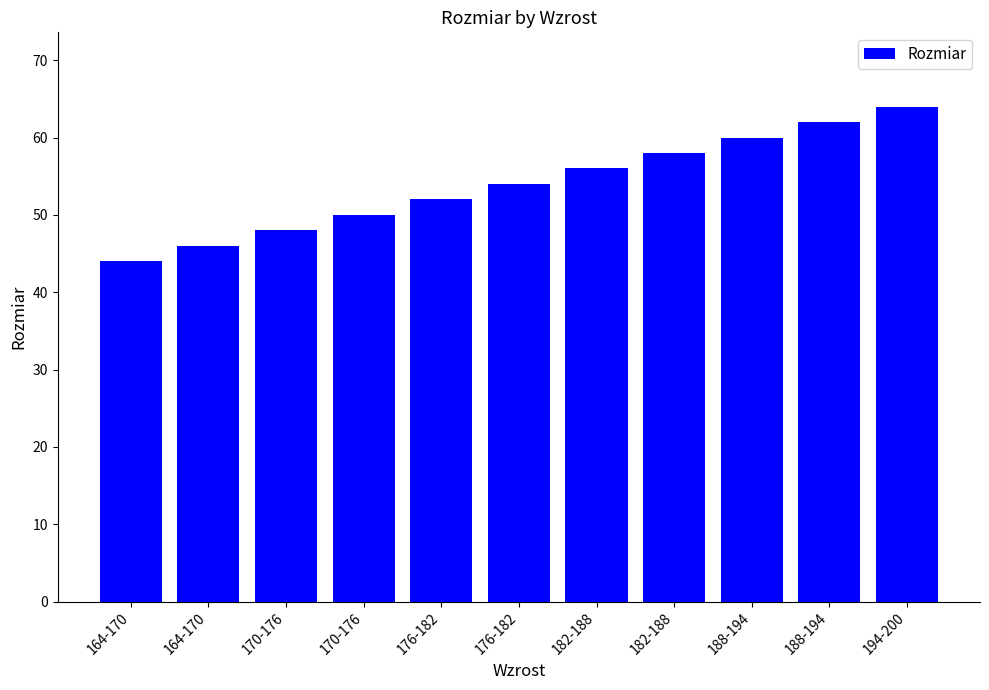

True or false: the data shows 75 at 164-170.

False